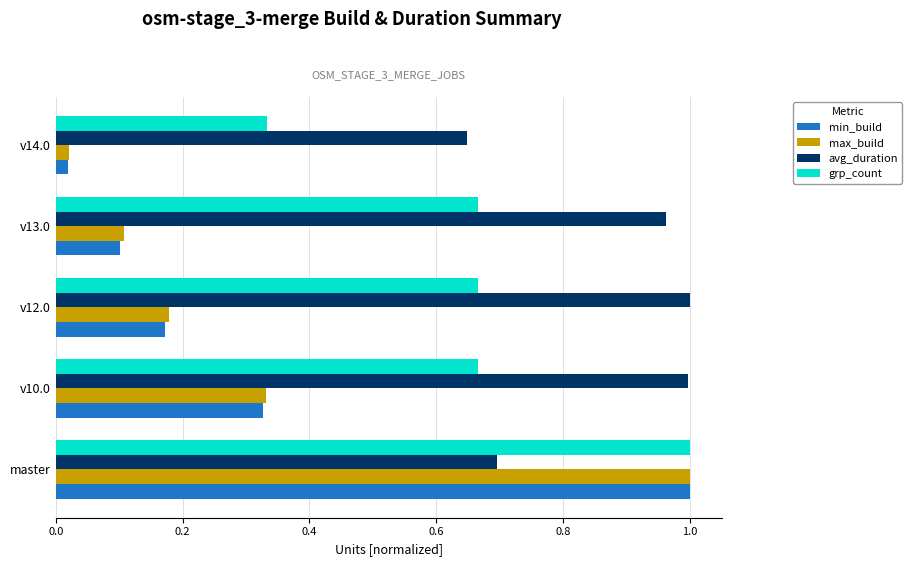

Where is grp_count nearest to the value 0?

v14.0